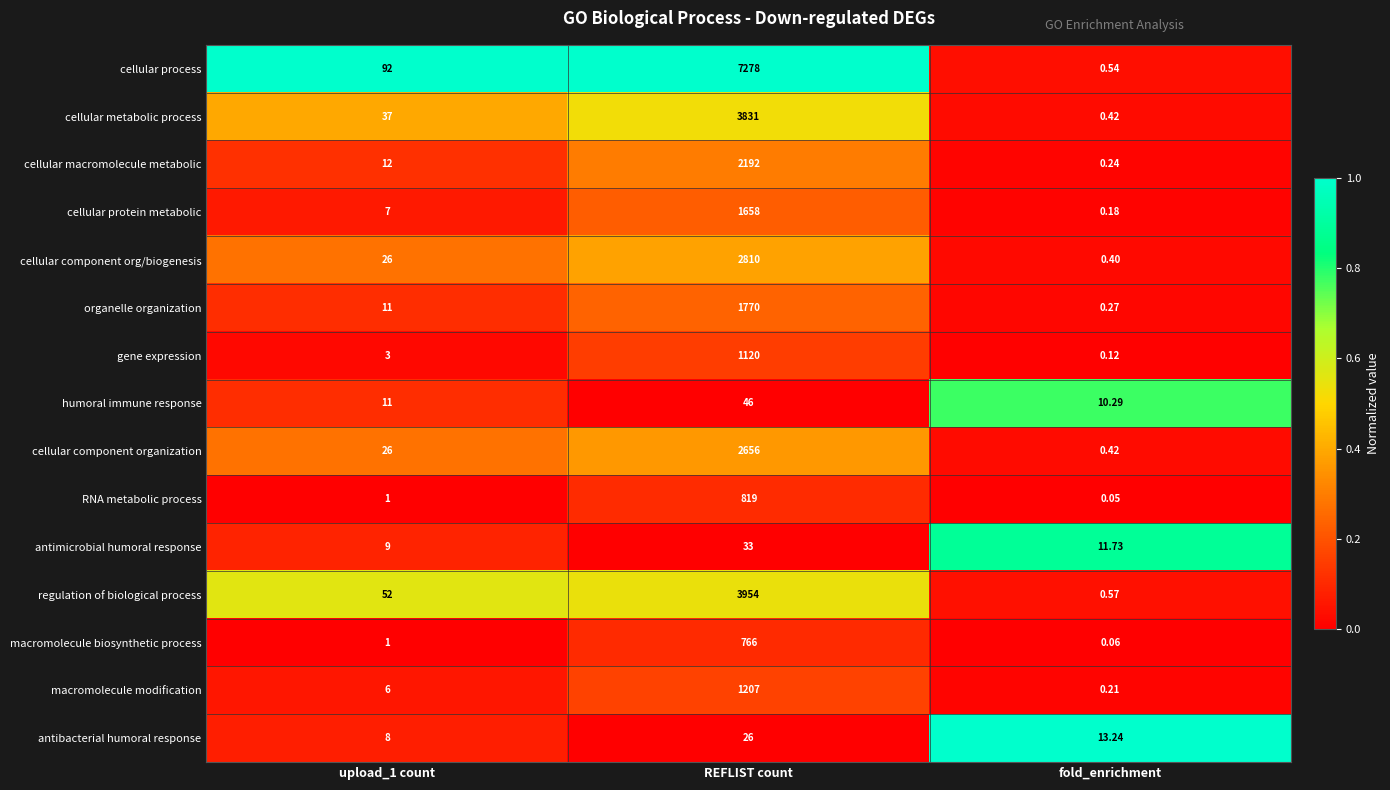

At which label does cellular macromolecule metabolic reach its peak?

REFLIST count